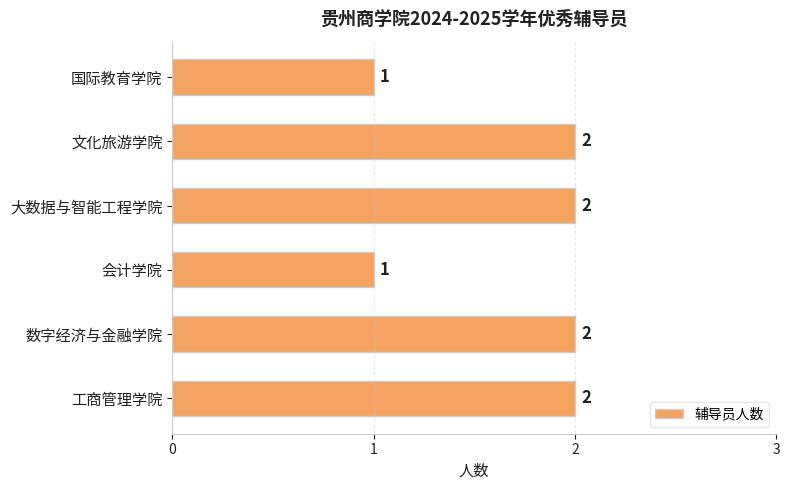

Between 国际教育学院 and 文化旅游学院, which is larger?

文化旅游学院